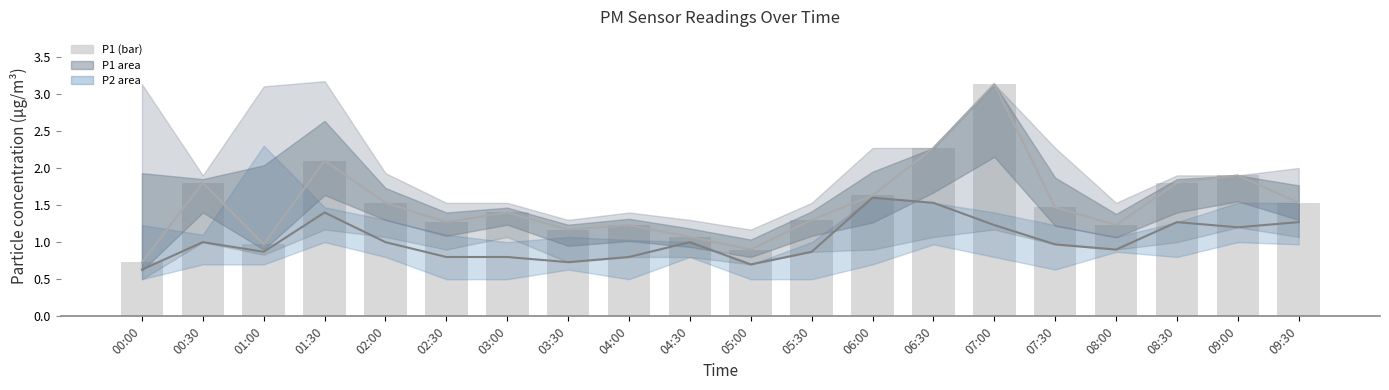

Which series changed the most between 04:00 and 08:30?

P1